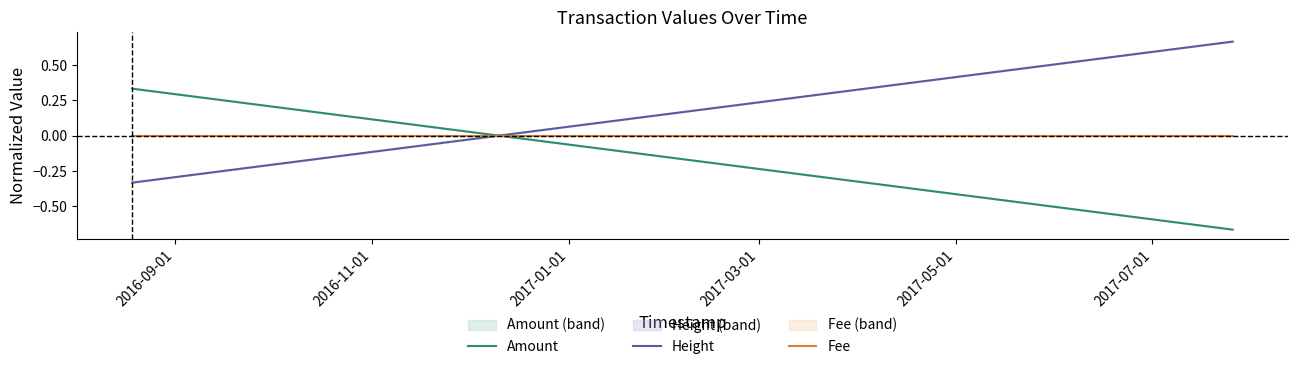

What is the label of the 3rd point from the left?

2017-01-01